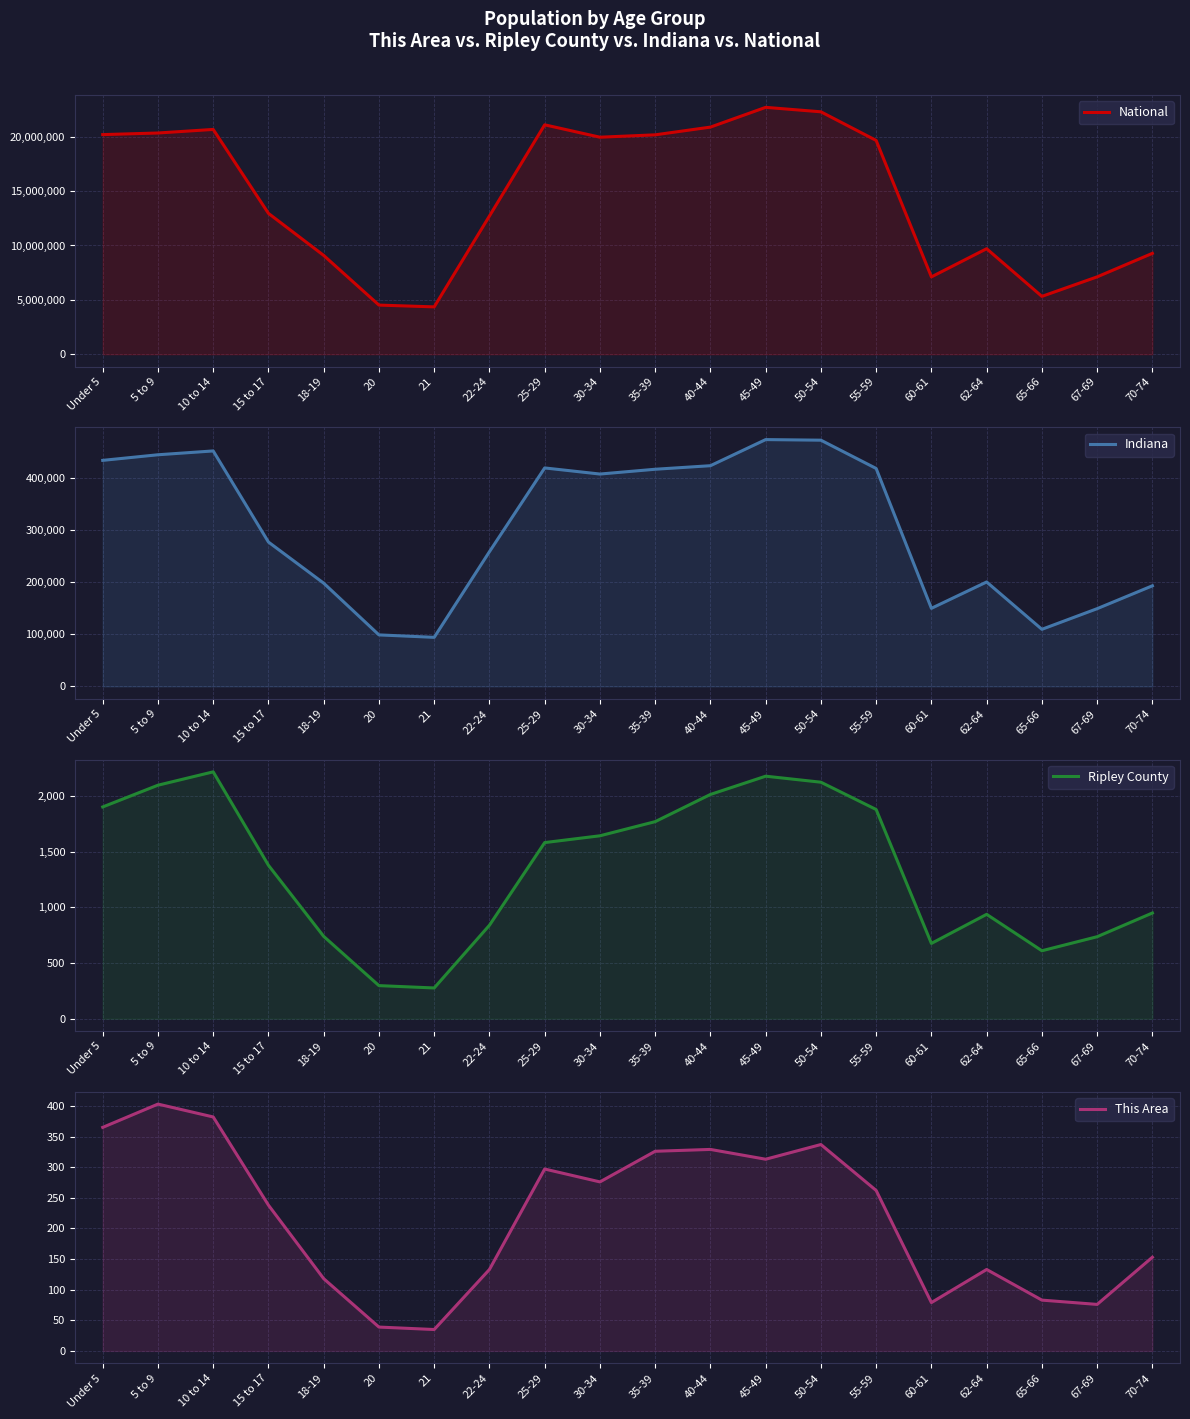

At which category does Ripley County reach its first local peak?

10 to 14